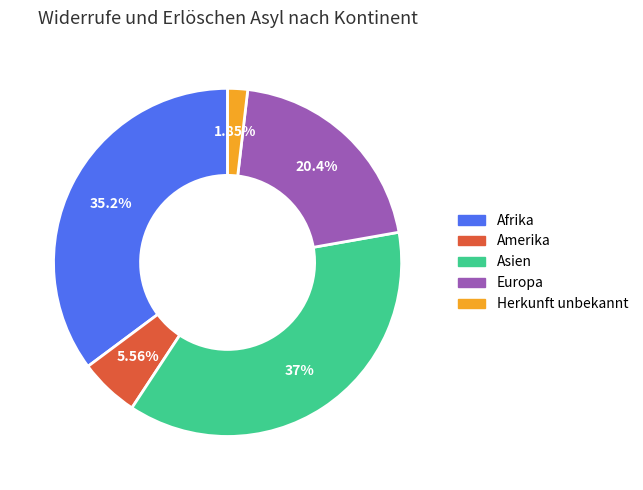

The Asien slice represents 23% of the pie. True or false?

False